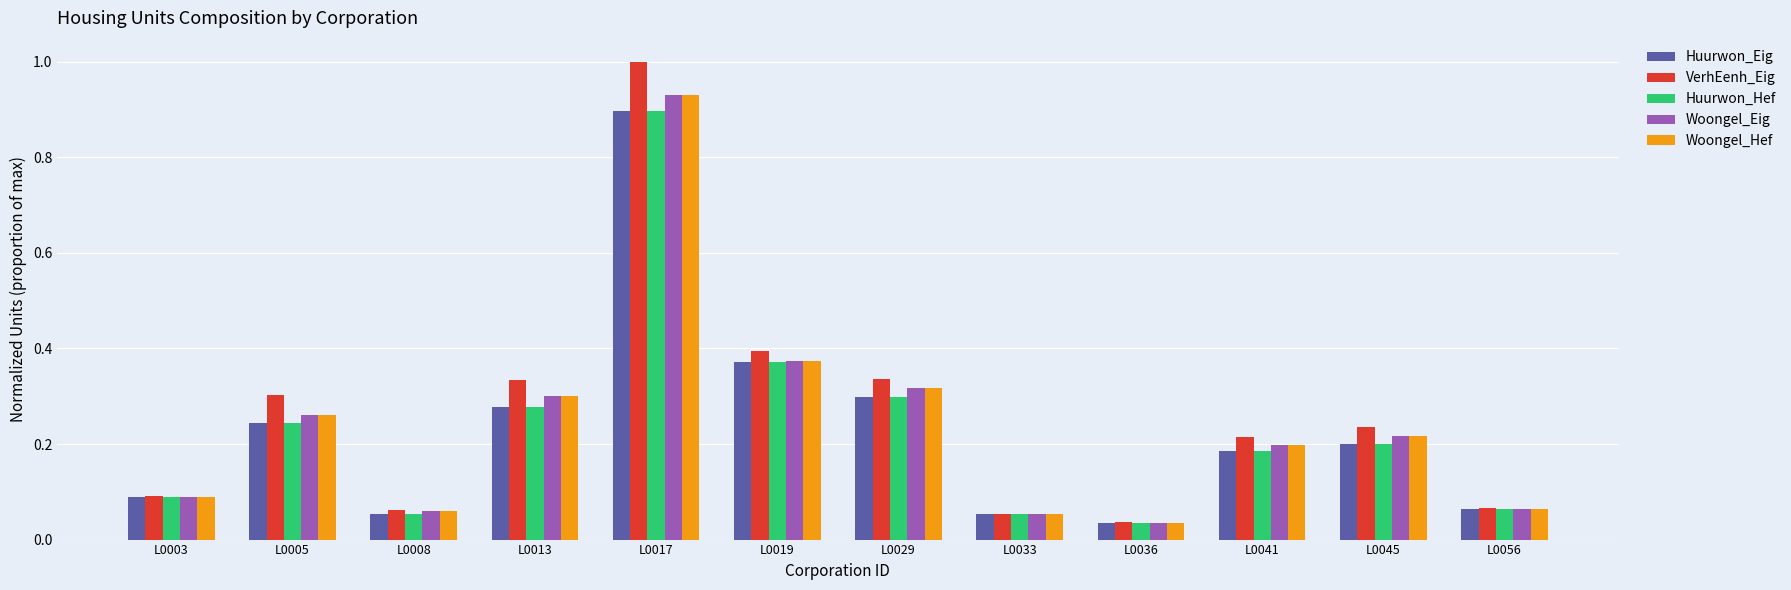

What is the sum of all Huurwon_Eig values?

2.8